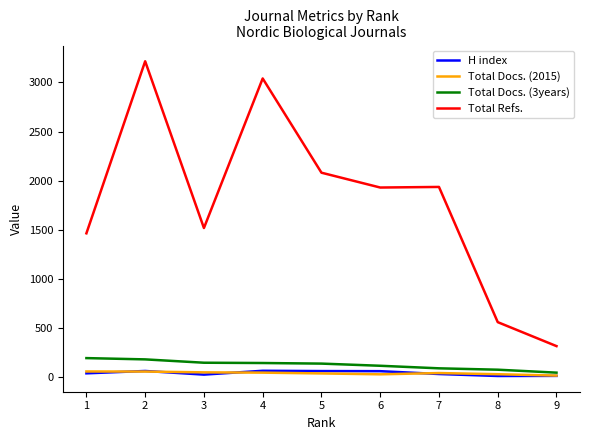

What is the lowest value of the Total Refs. series?

316